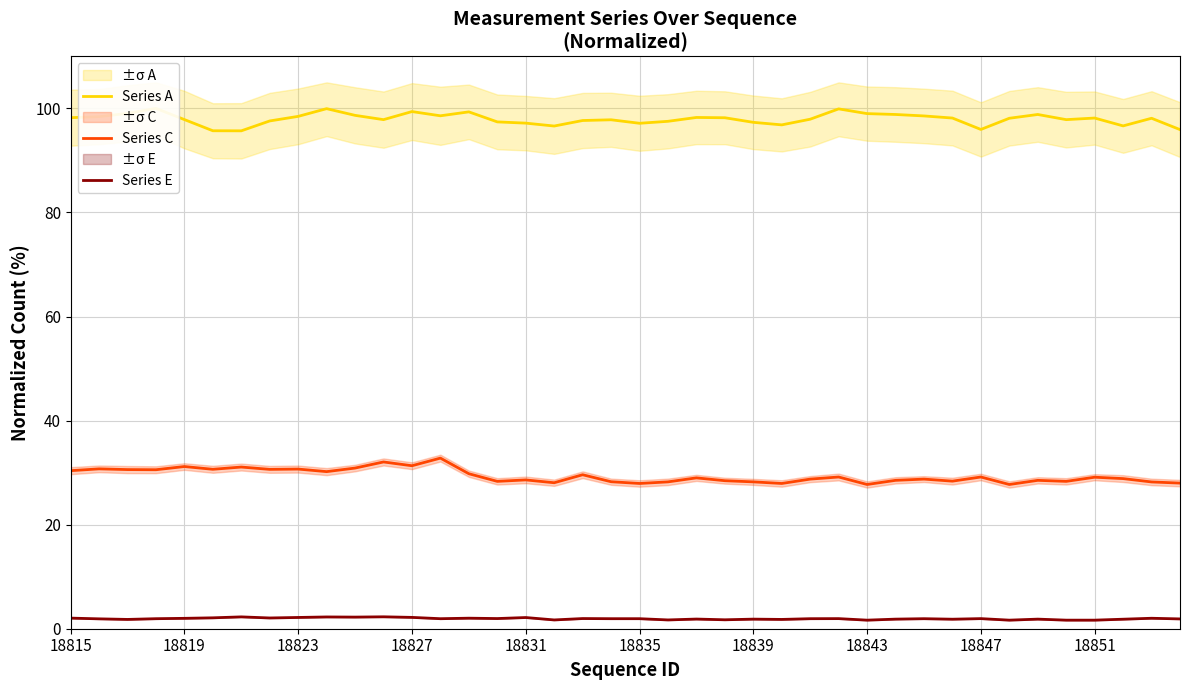

How many lines are shown in the chart?

3